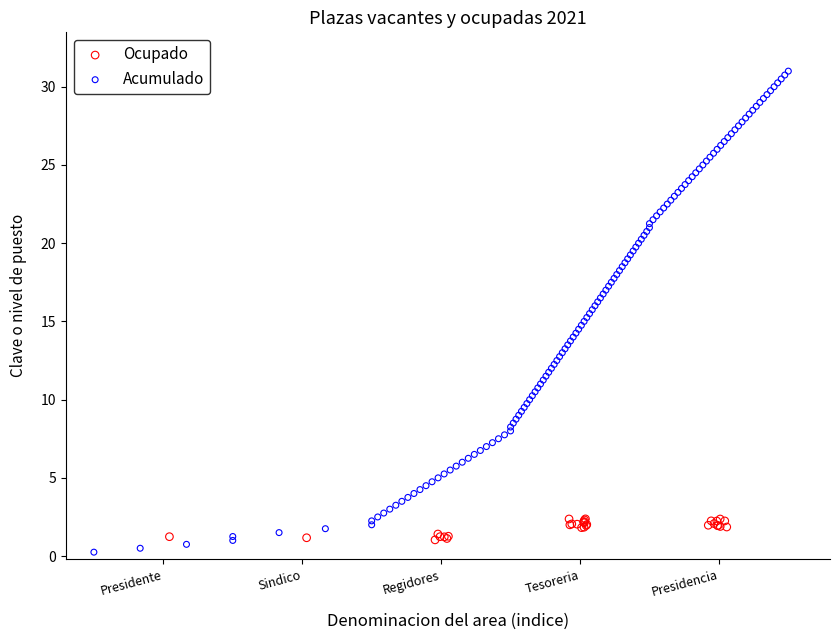

What are all the series names shown in the legend?

Ocupado, Acumulado